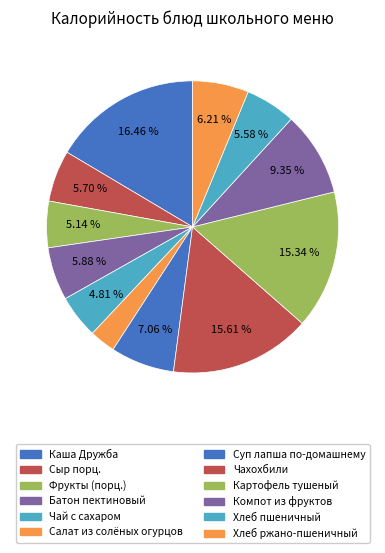

Combined, do Фрукты (порц.) and Батон пектиновый account for over 50%?

No